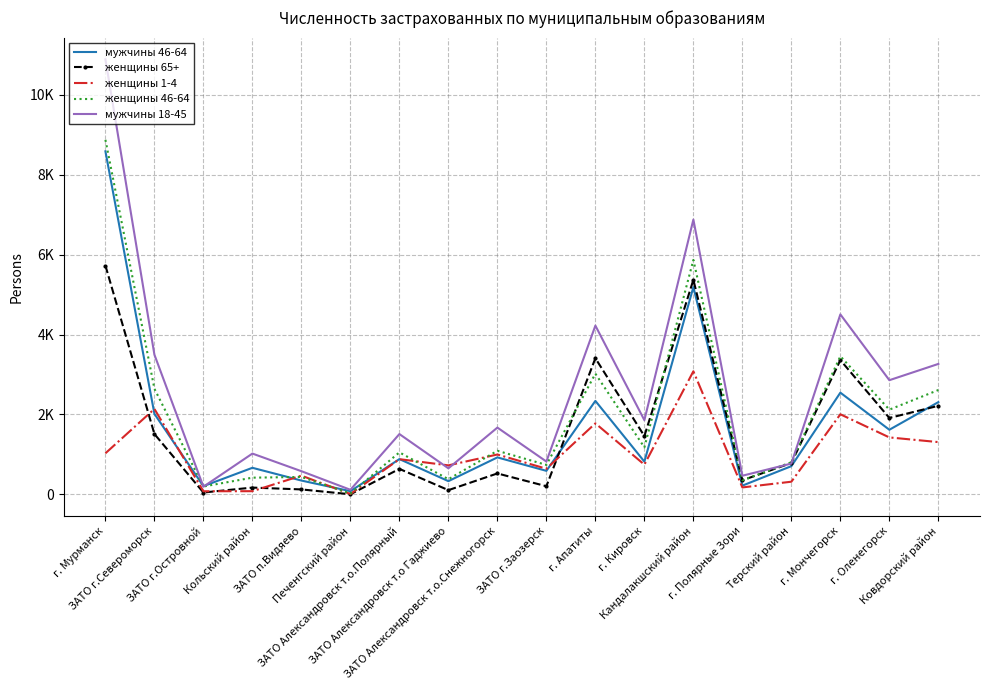

What are all the series names shown in the legend?

мужчины 46-64, женщины 65+, женщины 1-4, женщины 46-64, мужчины 18-45